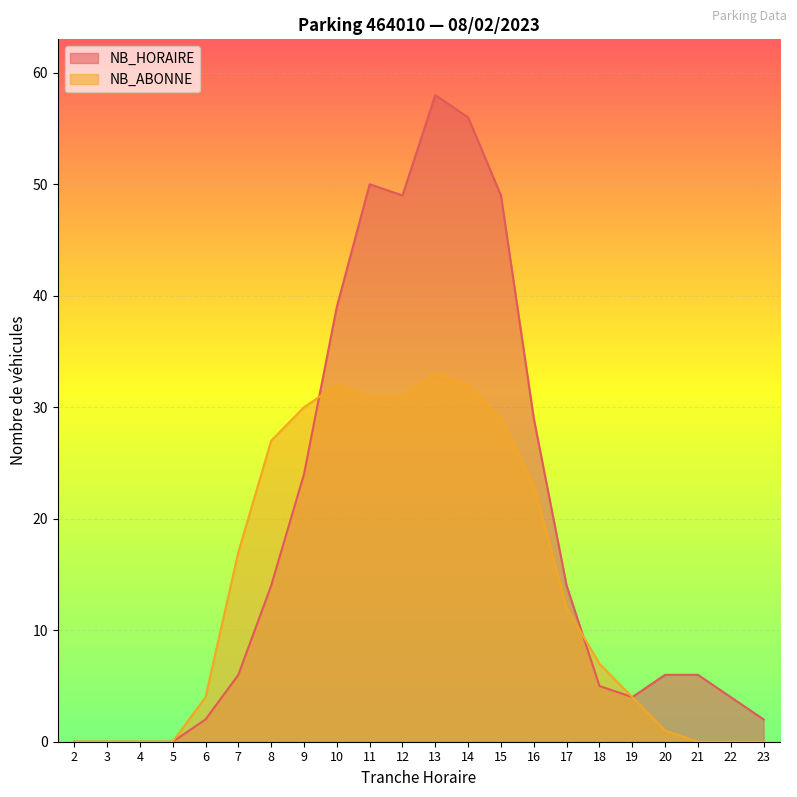

What is the total value across all series at 6?

6